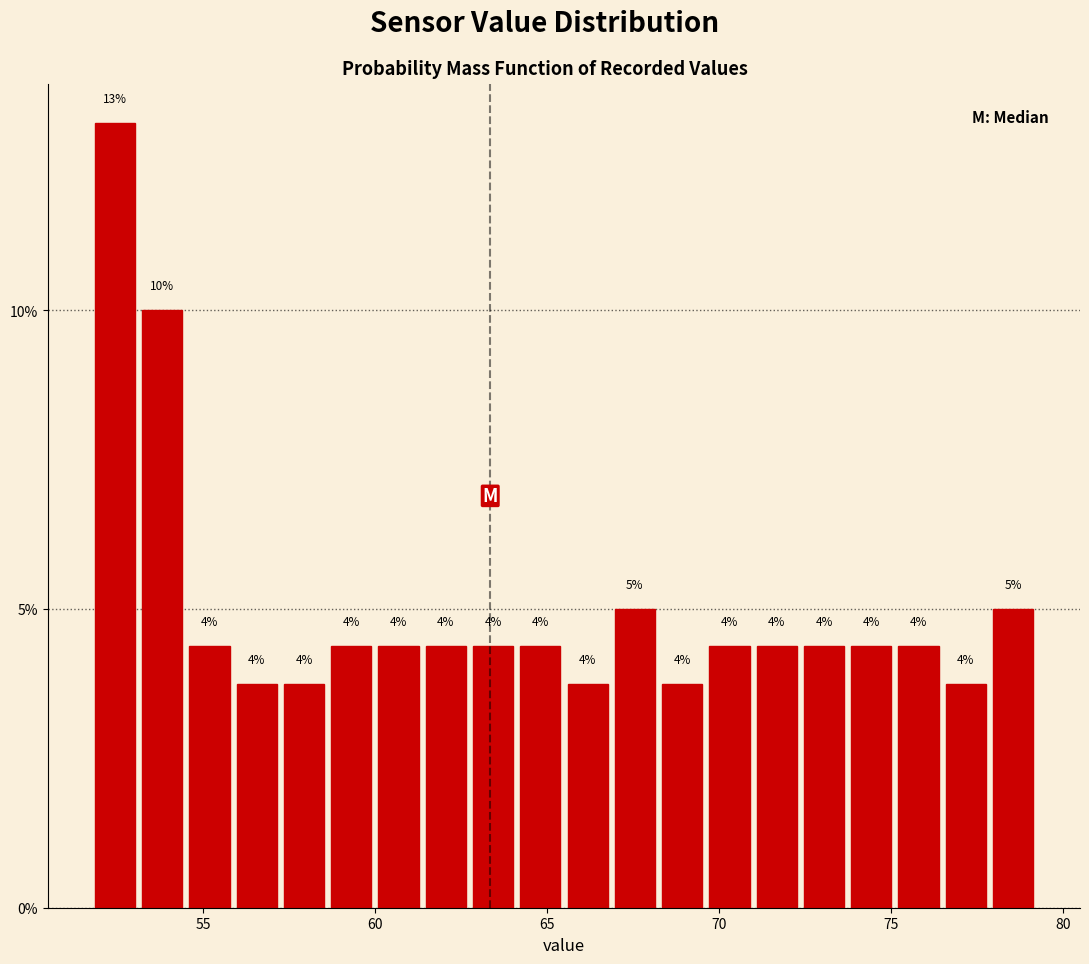

Read against the x-axis, roughly where is the centre of the tallest bar?

52.5